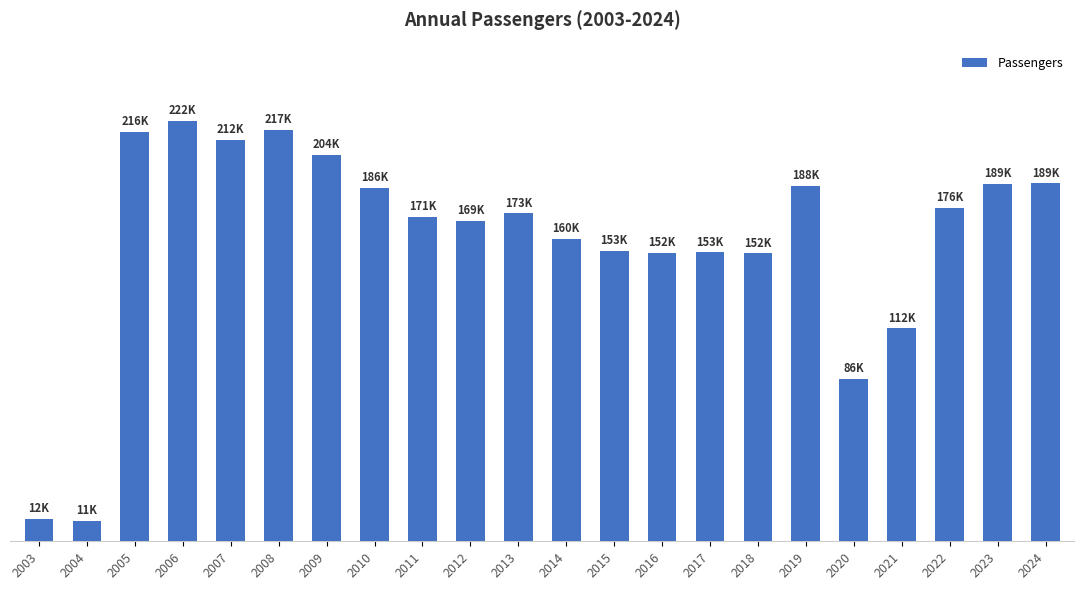

Are the bars horizontal?

No